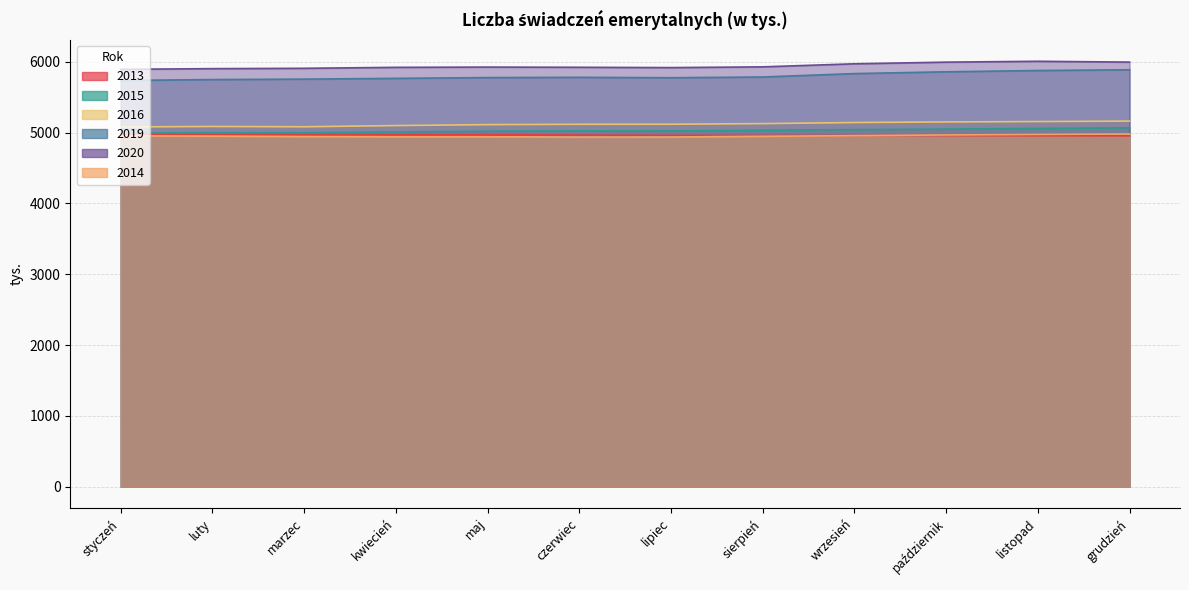

Does the chart display data point markers on the line(s)?

No